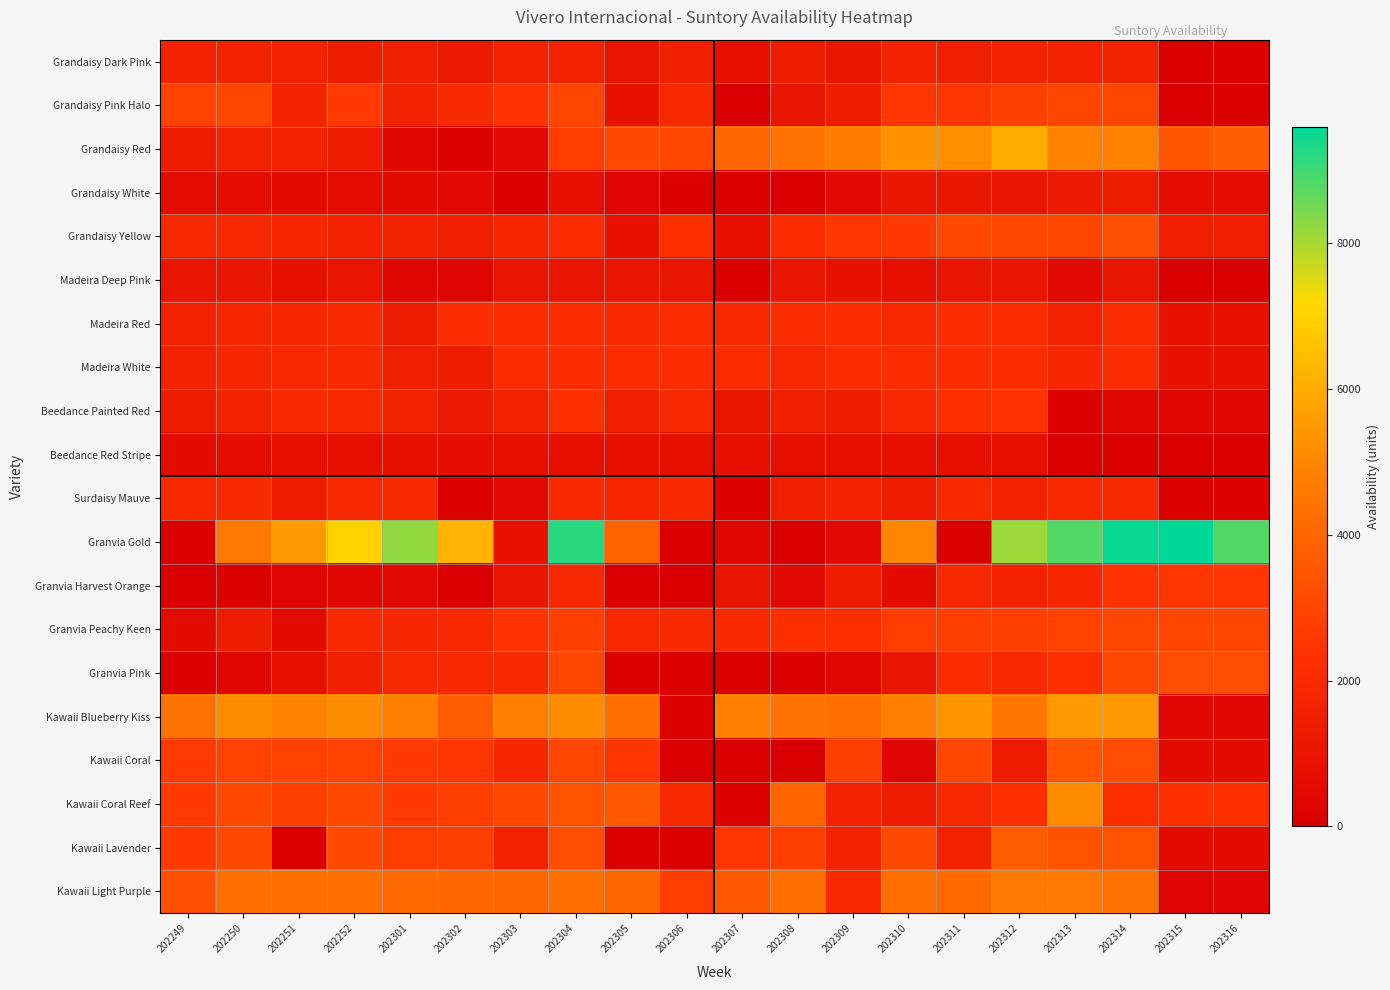

Which series has the widest spread of values?

Granvia Gold